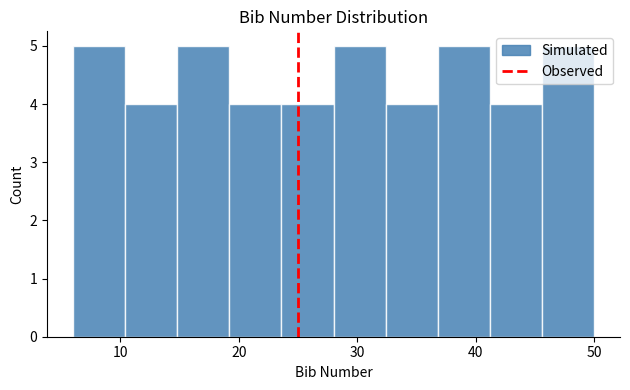

Reading left to right, list every bar in this chart as the range it spans on the x-axis followed by its height. Neither the bar edges nor the heights are printed on the chart, so give them approximately, as read against the axes.

6.0 to 10.4: 5
10.4 to 14.8: 4
14.8 to 19.2: 5
19.2 to 23.6: 4
23.6 to 28.0: 4
28.0 to 32.4: 5
32.4 to 36.8: 4
36.8 to 41.2: 5
41.2 to 45.6: 4
45.6 to 50.0: 5